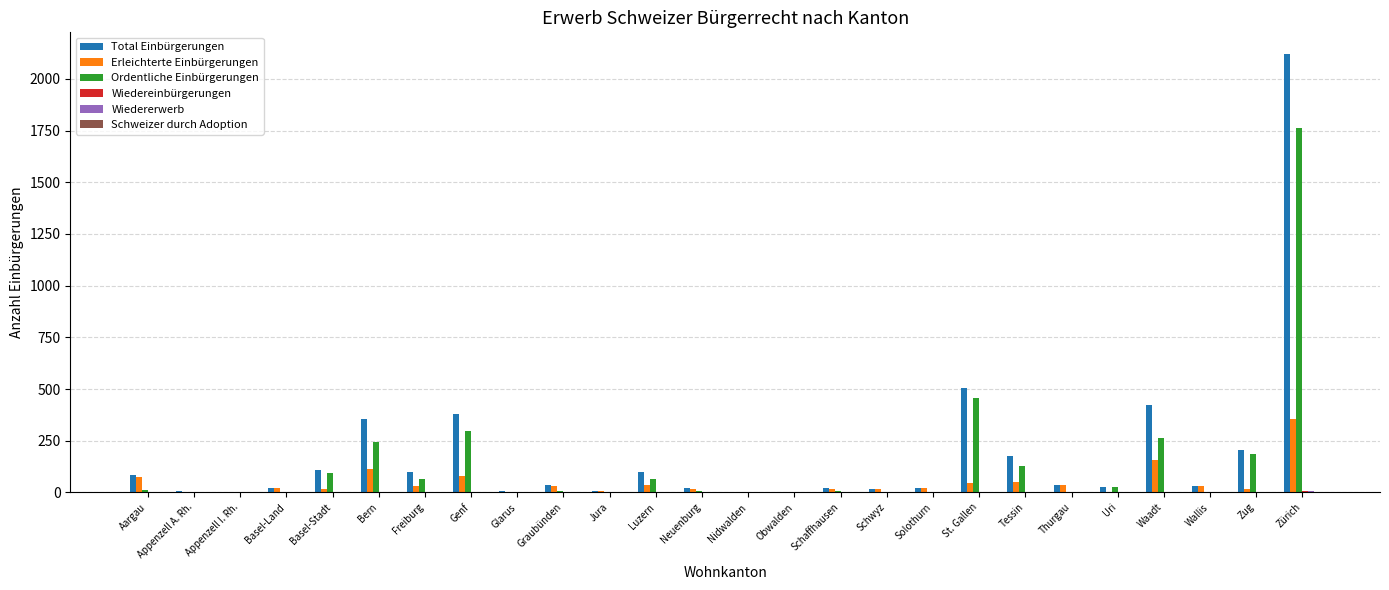

Where is Ordentliche Einbürgerungen nearest to the value 882?

St. Gallen